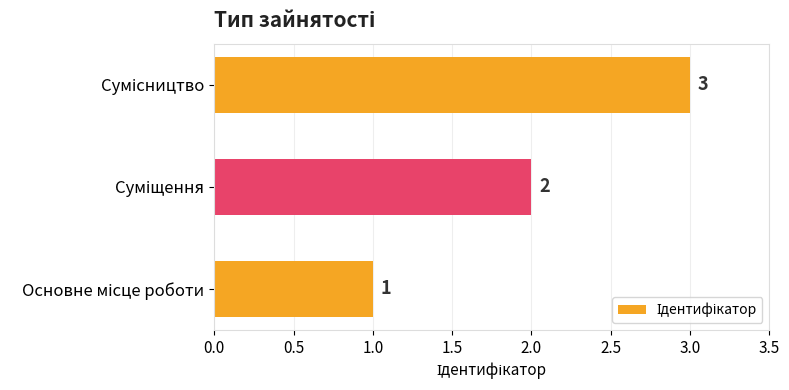

How many values are between 1 and 3?

3